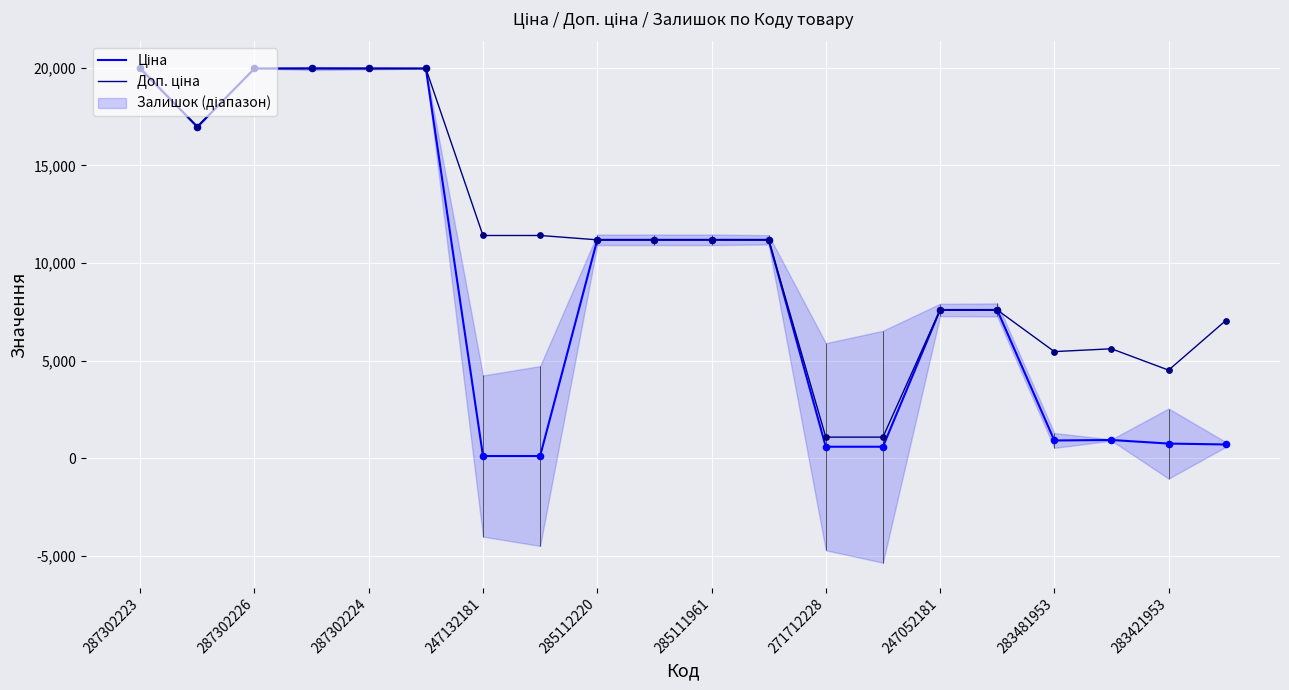

At which category is the sum across all series the highest?

287302223